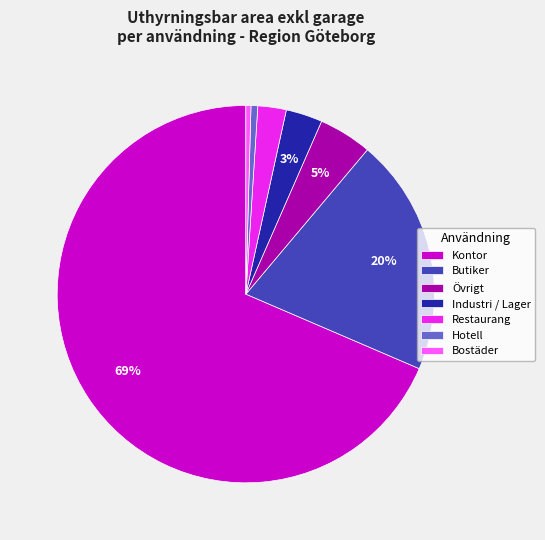

How many slices are in this pie chart?

7